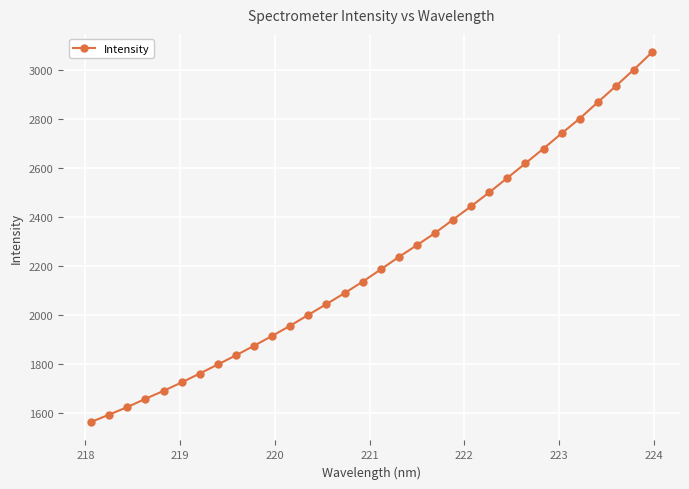

What is the maximum value shown in the chart?

3072.0